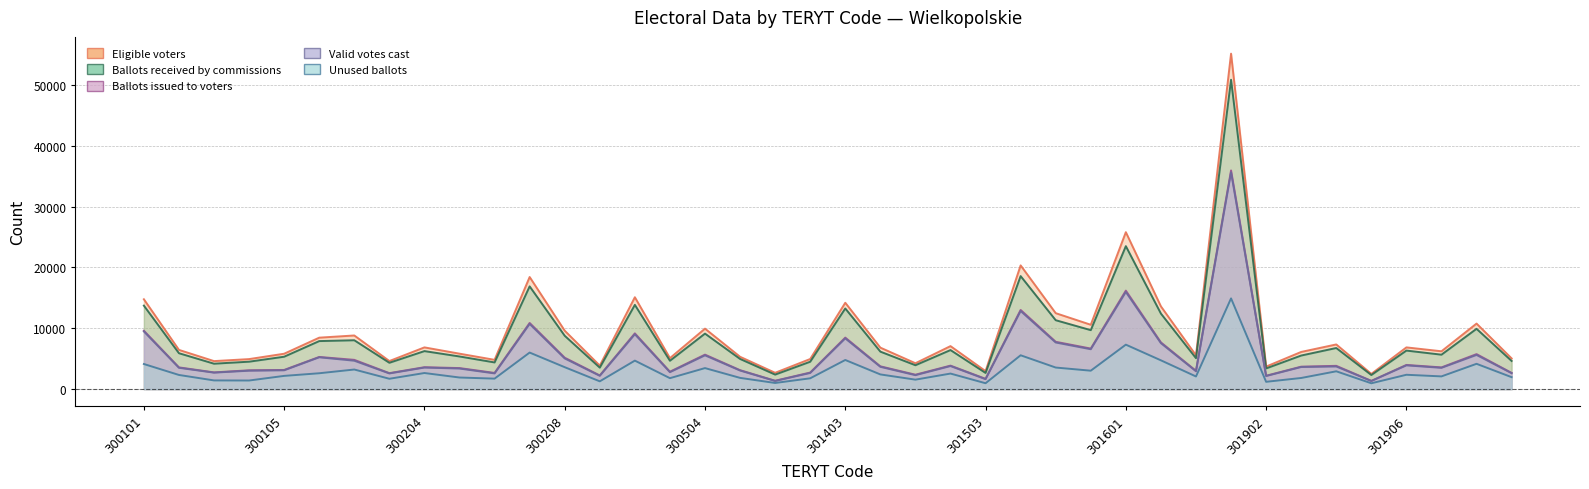

What is the difference between the highest and lowest values at 300206?

3090